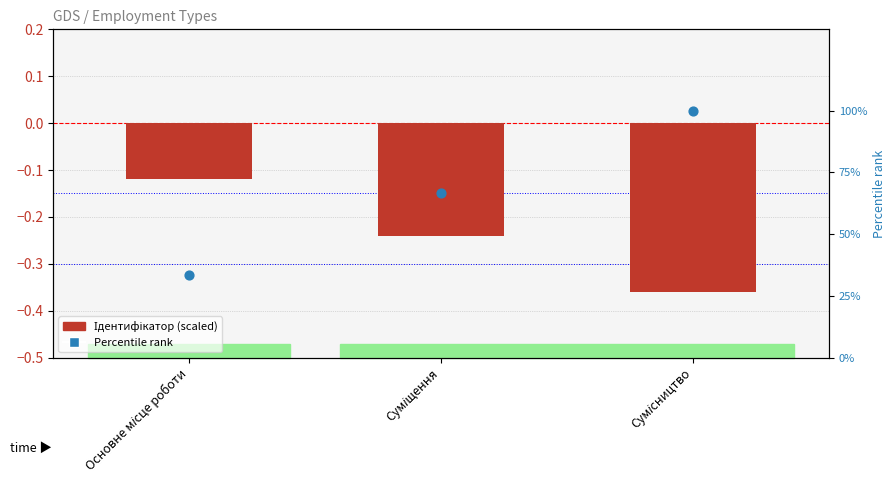

What are all the series names shown in the legend?

Ідентифікатор (scaled), Percentile rank